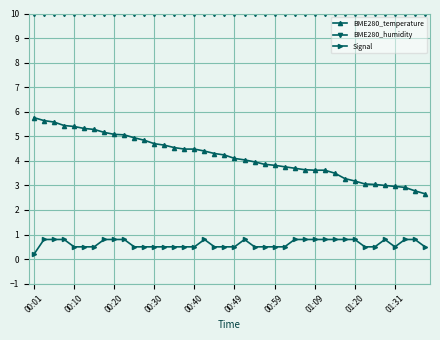

True or false: Signal and BME280_humidity intersect in this chart.

False